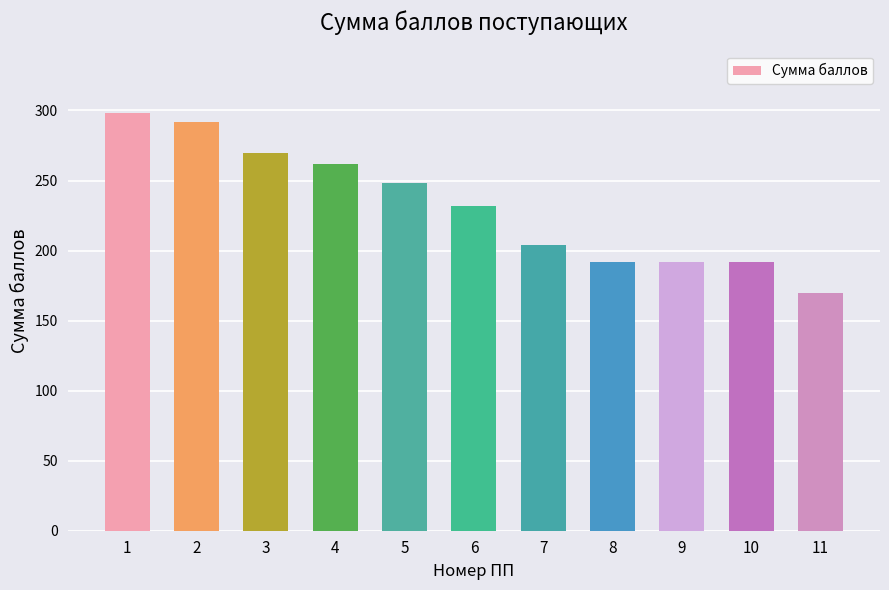

What is the approximate value at 7, to the nearest 5?

205